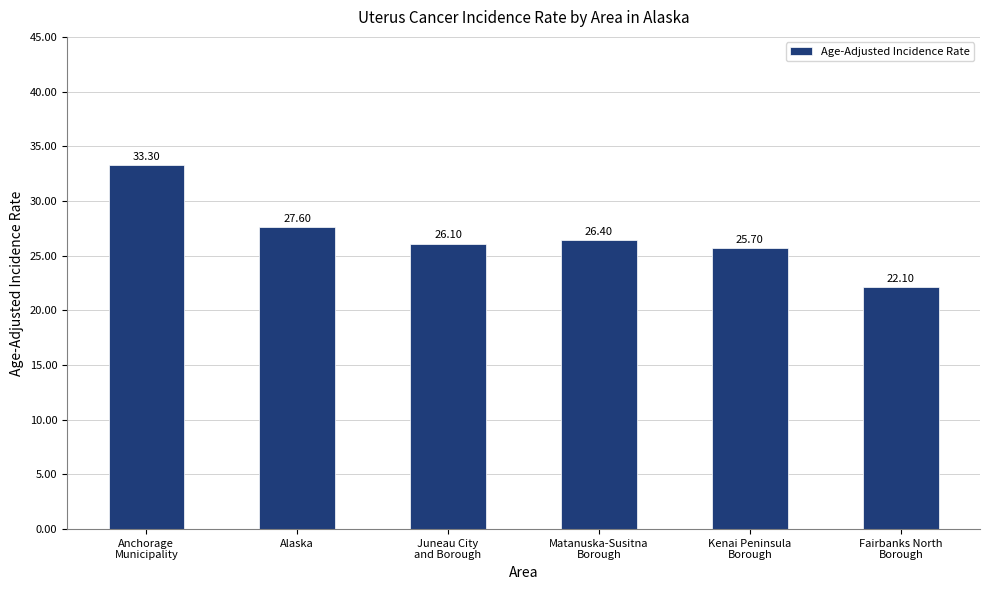

What is the approximate value at Alaska?

27.6